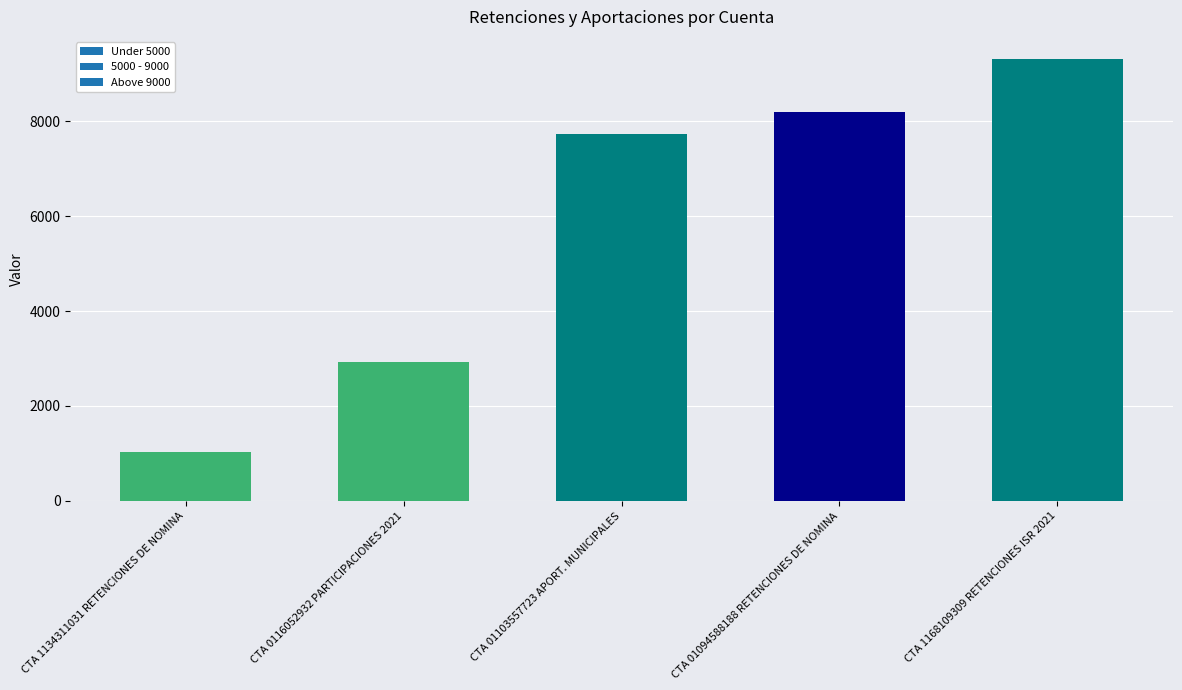

Reading left to right, list all the values displayed in this chart.

CTA 1134311031 RETENCIONES DE NOMINA=1031	CTA 0116052932 PARTICIPACIONES 2021=2932	CTA 01103557723 APORT. MUNICIPALES=7723	CTA 01094588188 RETENCIONES DE NOMINA=8188	CTA 1168109309 RETENCIONES ISR 2021=9309